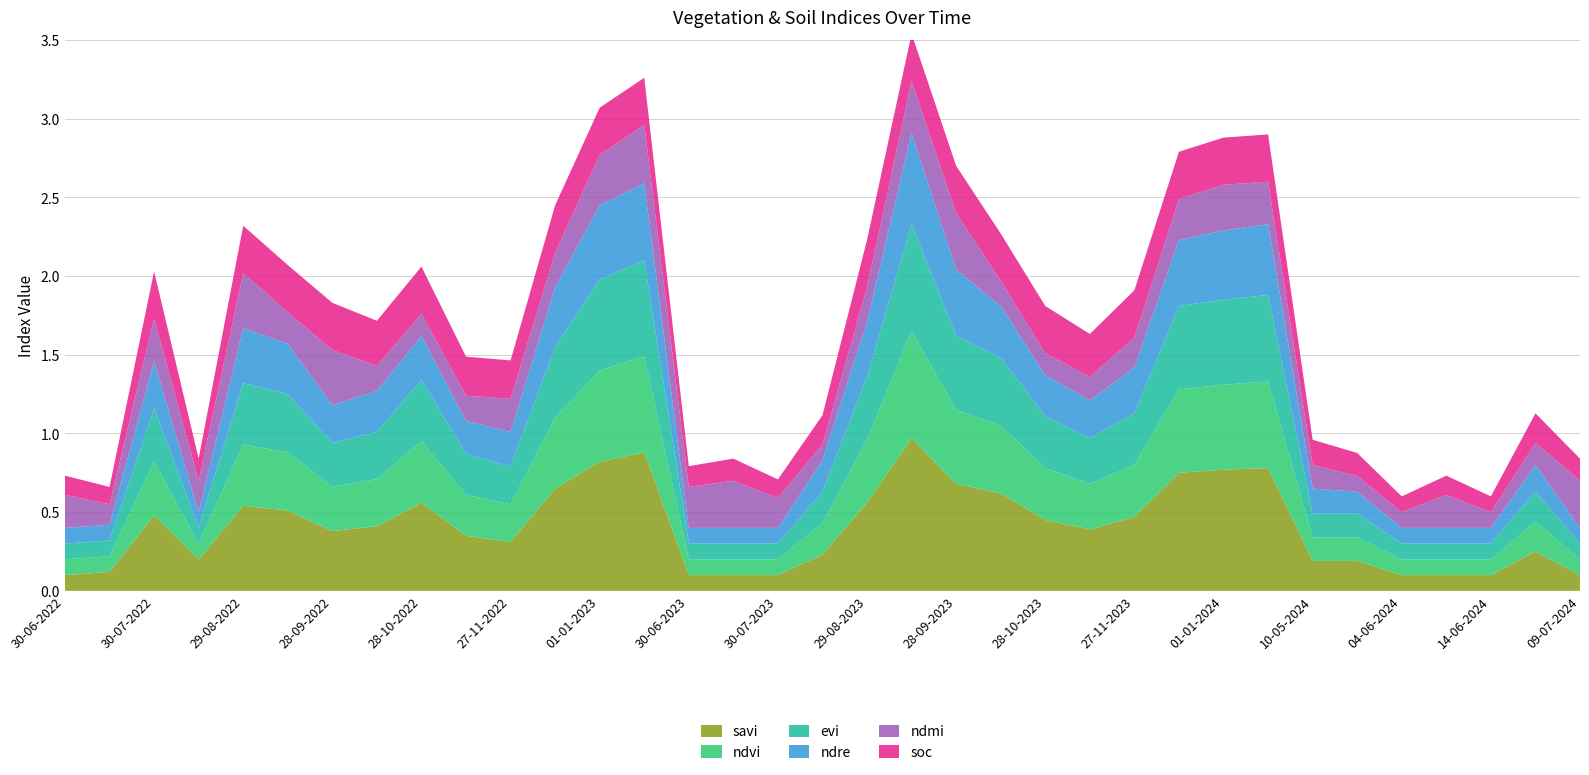

Reading left to right, list all the values displayed in this chart.

savi: 0.1	0.1	0.5	0.2	0.5	0.5	0.4	0.4	0.6	0.3	0.3	0.7	0.8	0.9	0.1	0.1	0.1	0.2	0.6	1.0	0.7	0.6	0.5	0.4	0.5	0.8	0.8	0.8	0.2	0.2	0.1	0.1	0.1	0.2	0.1
ndvi: 0.1	0.1	0.3	0.1	0.4	0.4	0.3	0.3	0.4	0.3	0.2	0.5	0.6	0.6	0.1	0.1	0.1	0.2	0.4	0.7	0.5	0.4	0.3	0.3	0.3	0.5	0.5	0.6	0.1	0.1	0.1	0.1	0.1	0.2	0.1
evi: 0.1	0.1	0.3	0.1	0.4	0.4	0.3	0.3	0.4	0.3	0.2	0.5	0.6	0.6	0.1	0.1	0.1	0.2	0.4	0.7	0.5	0.4	0.3	0.3	0.3	0.5	0.5	0.6	0.1	0.1	0.1	0.1	0.1	0.2	0.1
ndre: 0.1	0.1	0.3	0.1	0.3	0.3	0.2	0.3	0.3	0.2	0.2	0.4	0.5	0.5	0.1	0.1	0.1	0.2	0.3	0.6	0.4	0.3	0.3	0.2	0.3	0.4	0.4	0.5	0.2	0.1	0.1	0.1	0.1	0.2	0.1
ndmi: 0.2	0.1	0.3	0.2	0.3	0.2	0.3	0.2	0.1	0.2	0.2	0.2	0.3	0.4	0.3	0.3	0.2	0.1	0.2	0.3	0.4	0.2	0.1	0.1	0.2	0.3	0.3	0.3	0.1	0.1	0.1	0.2	0.1	0.1	0.3
soc: 0.1	0.1	0.3	0.1	0.3	0.3	0.3	0.3	0.3	0.2	0.2	0.3	0.3	0.3	0.1	0.1	0.1	0.2	0.3	0.3	0.3	0.3	0.3	0.3	0.3	0.3	0.3	0.3	0.2	0.1	0.1	0.1	0.1	0.2	0.1